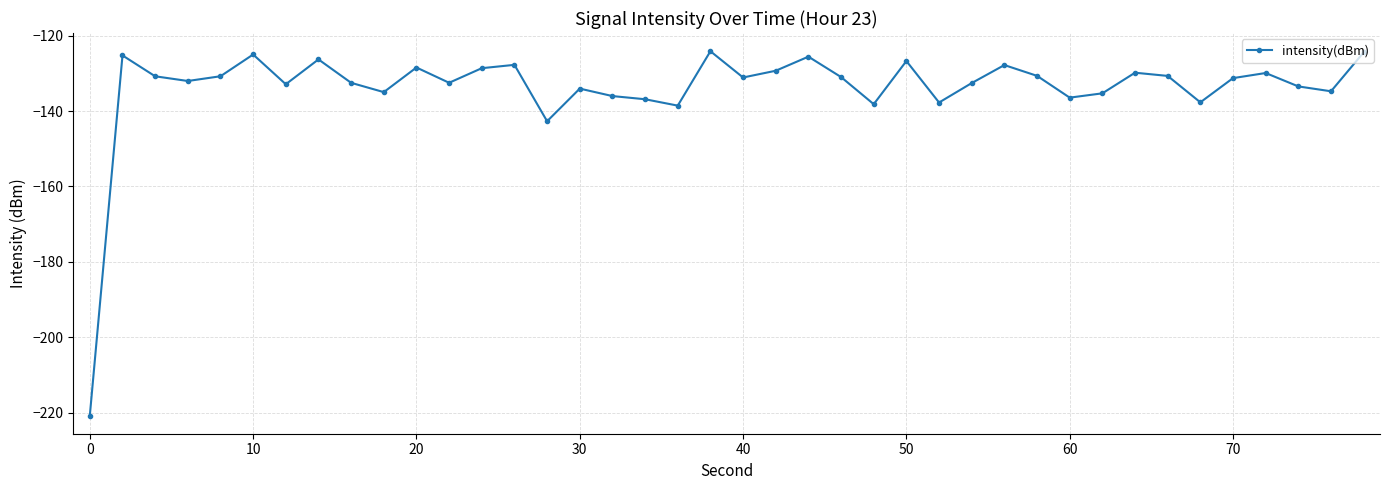

What is the greatest value displayed?

-124.1